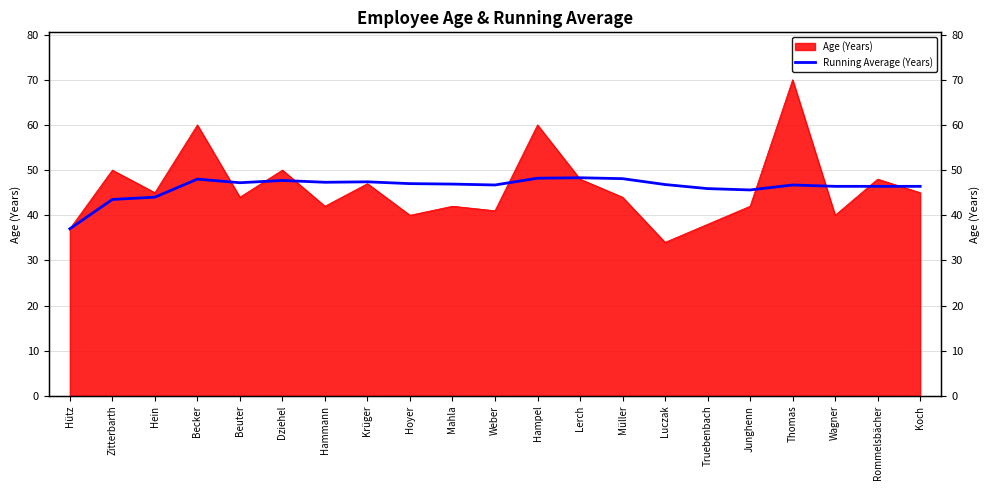

The chart shows a value of 48.3 at Lerch. True or false?

True